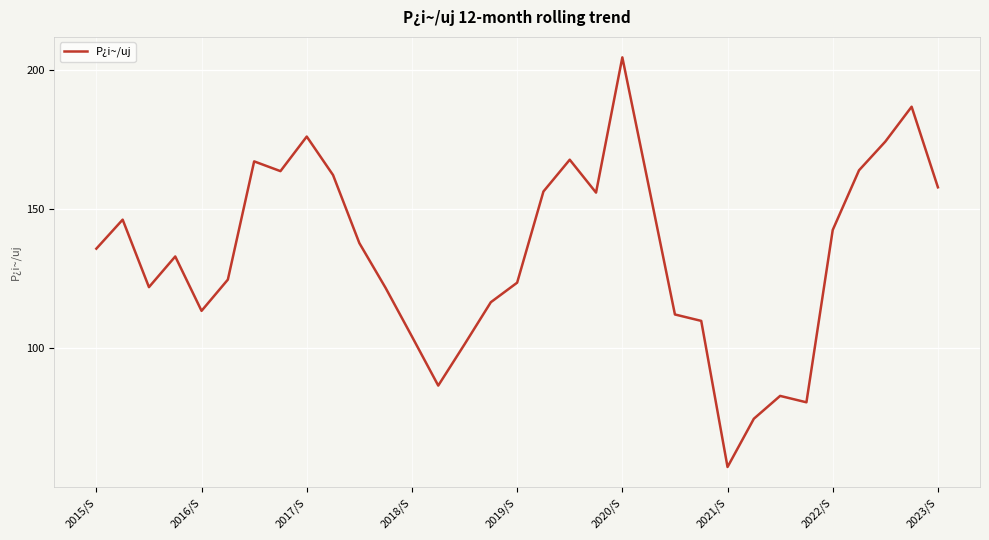

What is the difference between the maximum and minimum values?

146.9